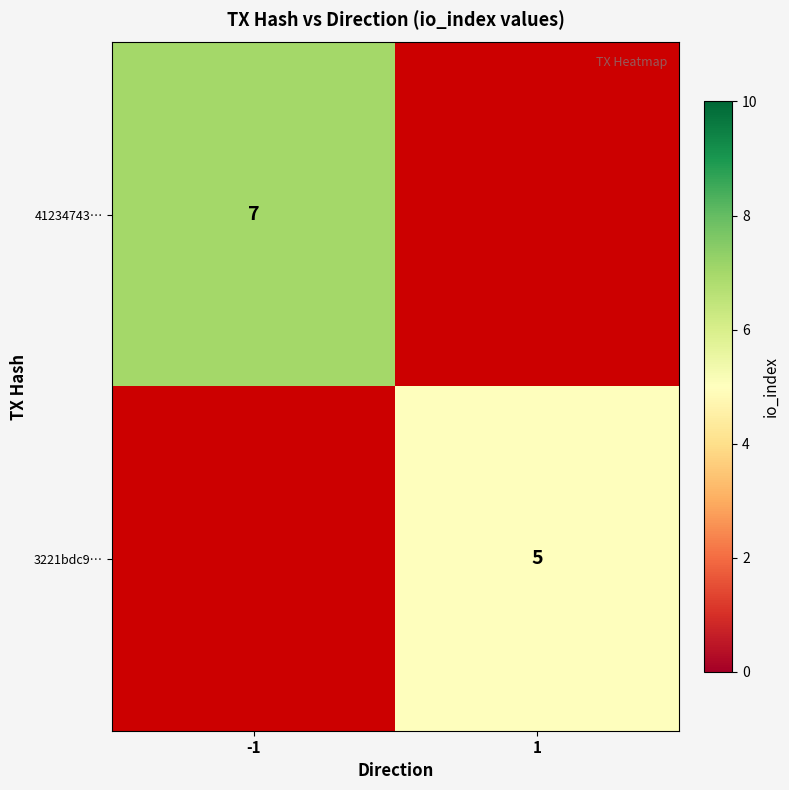

Count the number of data series in this chart.

2